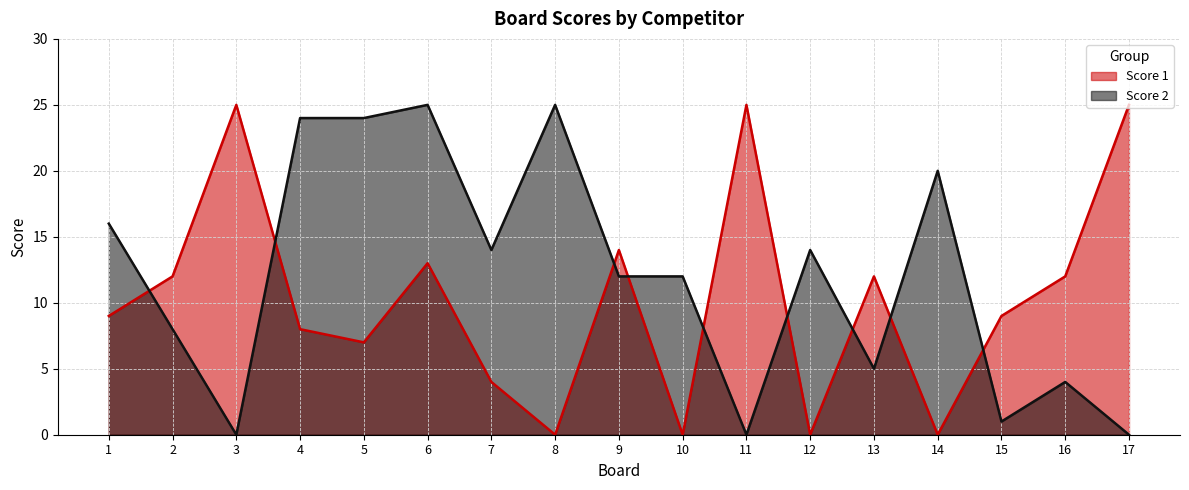

True or false: Score 2 has more than 1 points higher than both neighbors.

True